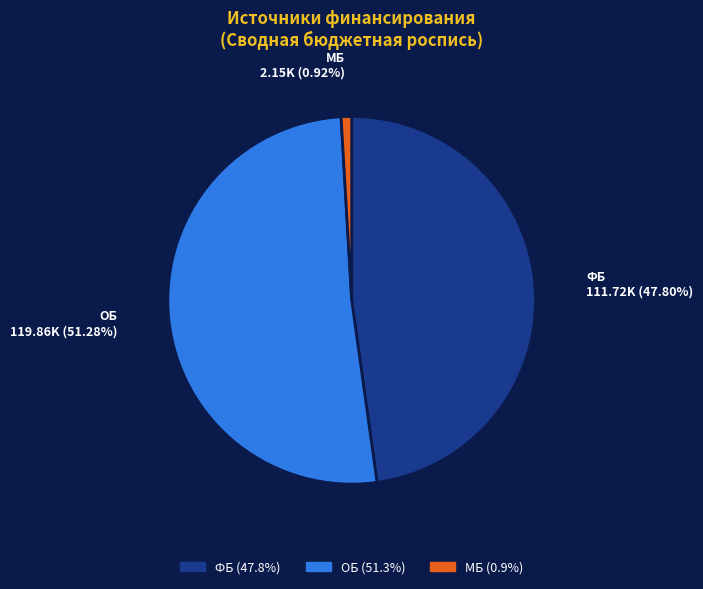

The ОБ slice represents 45% of the pie. True or false?

False